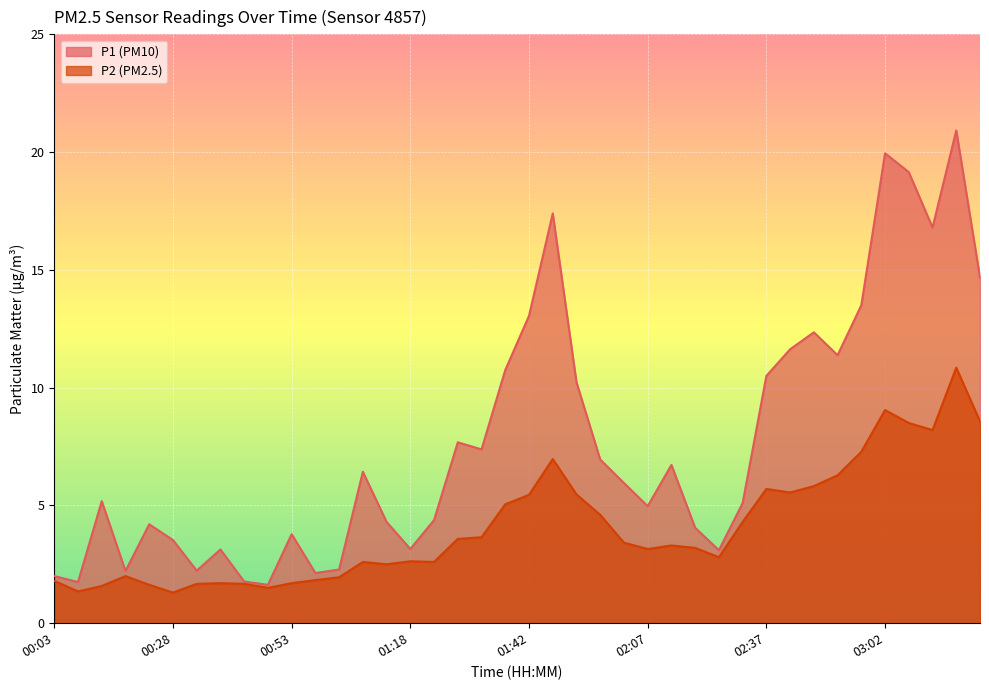

True or false: P1 and P2 intersect in this chart.

False